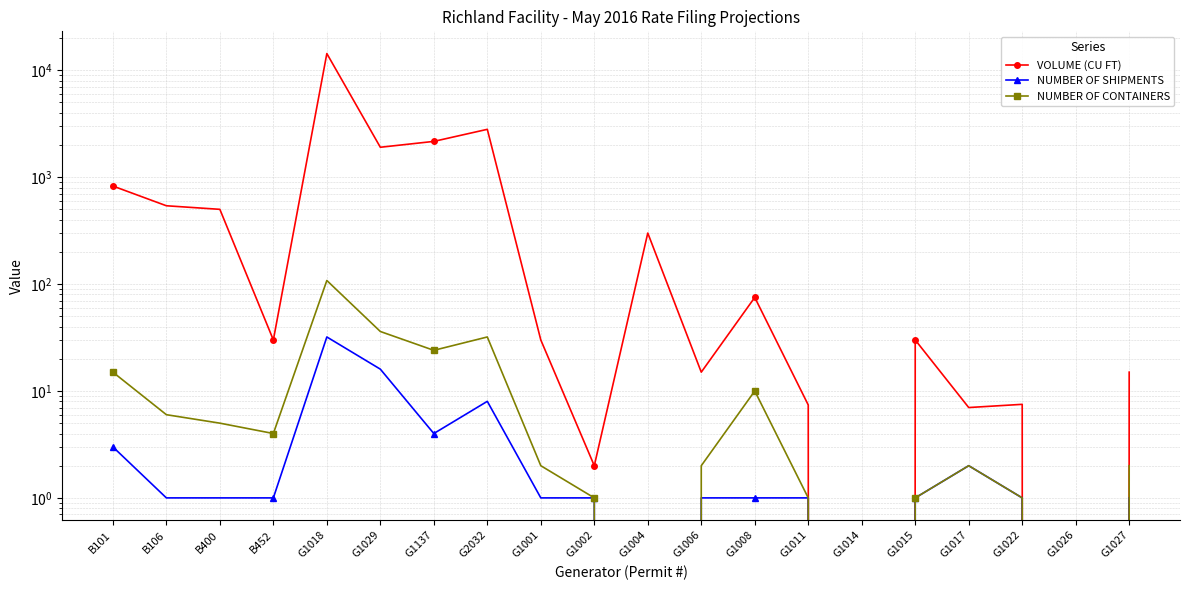

Which series changed the most between B452 and G1014?

VOLUME (CU FT)